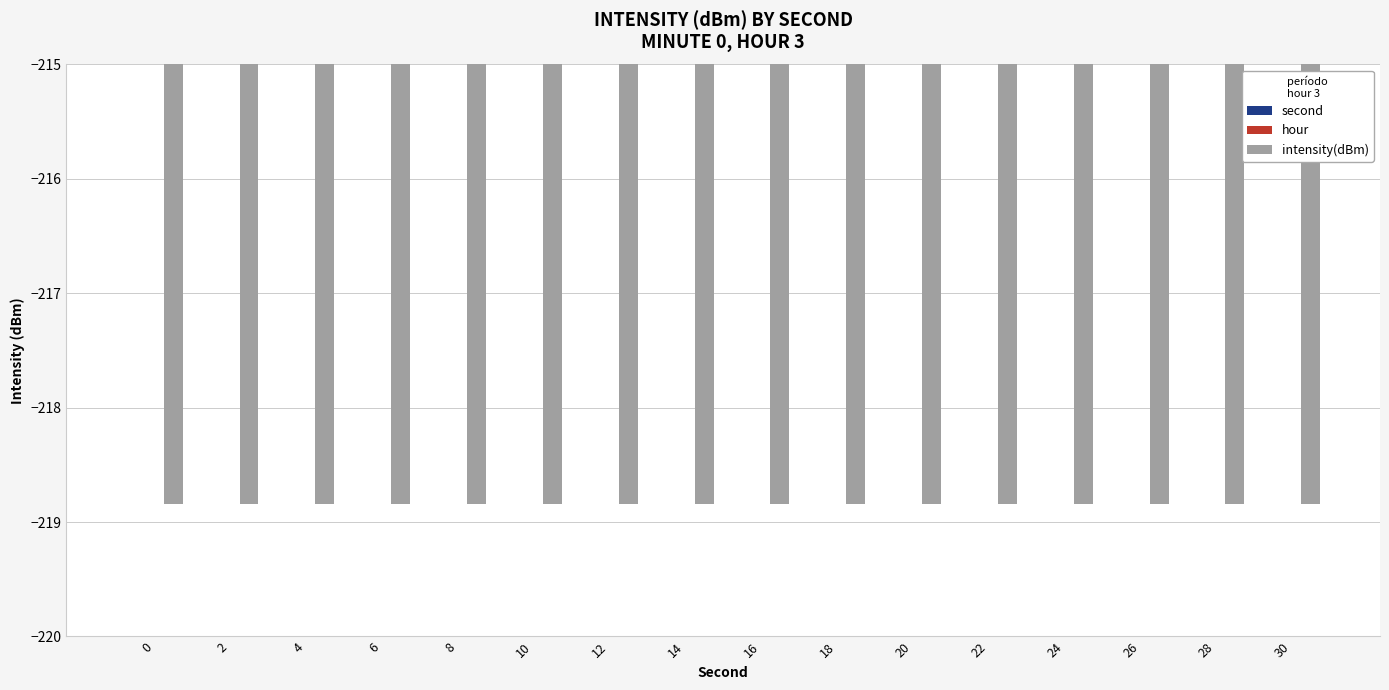

Reading left to right, list all the values displayed in this chart.

second: 0=0.0	2=2.0	4=4.0	6=6.0	8=8.0	10=10.0	12=12.0	14=14.0	16=16.0	18=18.0	20=20.0	22=22.0	24=24.0	26=26.0	28=28.0	30=30.0
hour: 0=3.0	2=3.0	4=3.0	6=3.0	8=3.0	10=3.0	12=3.0	14=3.0	16=3.0	18=3.0	20=3.0	22=3.0	24=3.0	26=3.0	28=3.0	30=3.0
intensity(dBm): 0=-218.8	2=-218.8	4=-218.8	6=-218.8	8=-218.8	10=-218.8	12=-218.8	14=-218.8	16=-218.8	18=-218.8	20=-218.8	22=-218.8	24=-218.8	26=-218.8	28=-218.8	30=-218.8